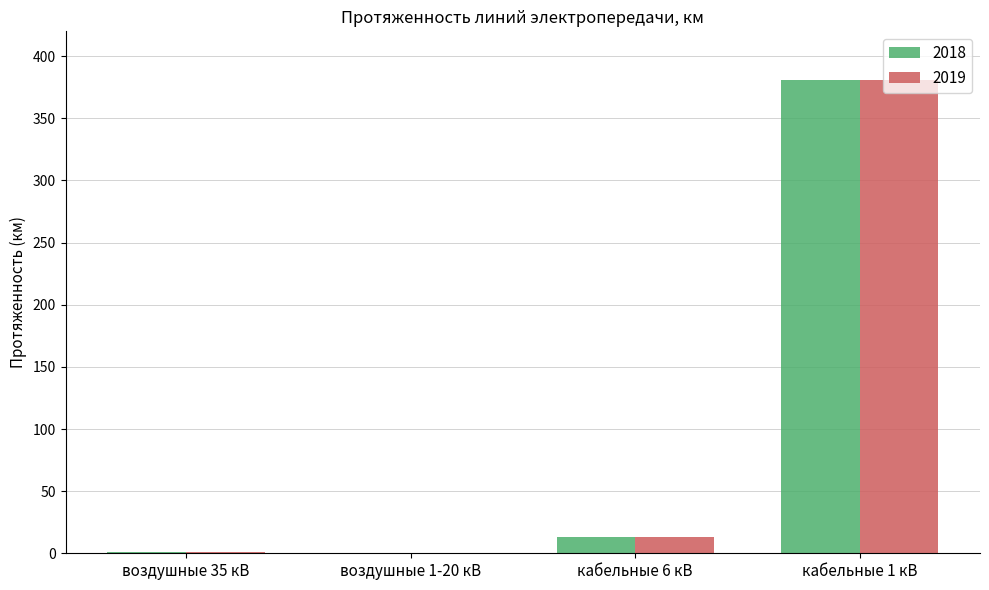

Where is 2019 nearest to the value 190?

кабельные 6 кВ